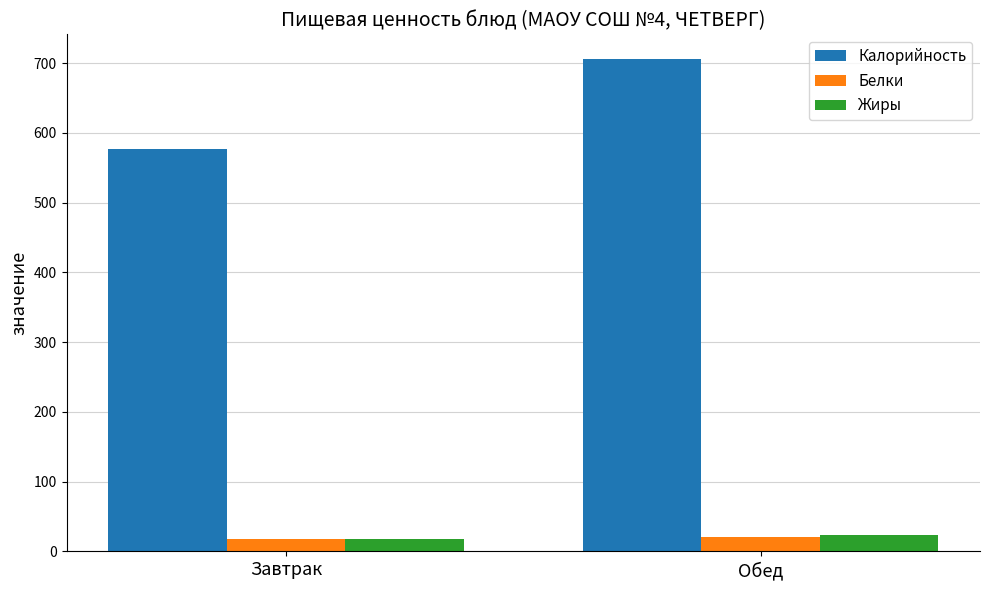

Which label corresponds to the largest value in the chart?

Обед